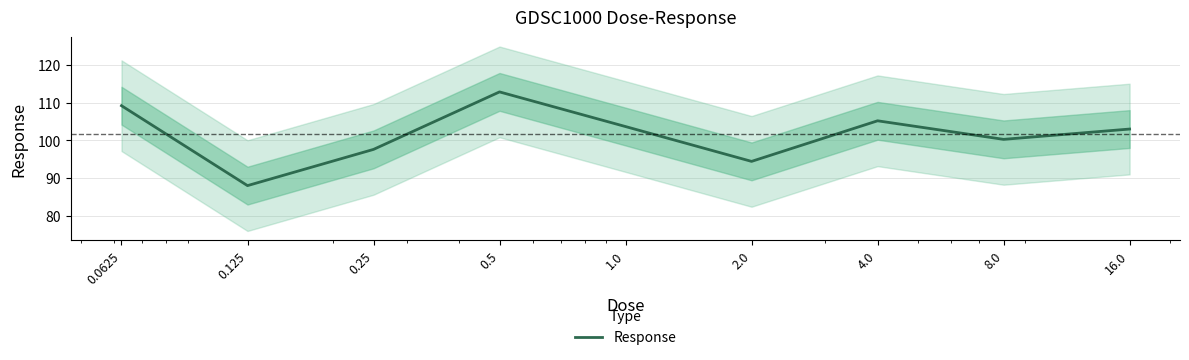

Which label corresponds to the largest value in the chart?

0.5